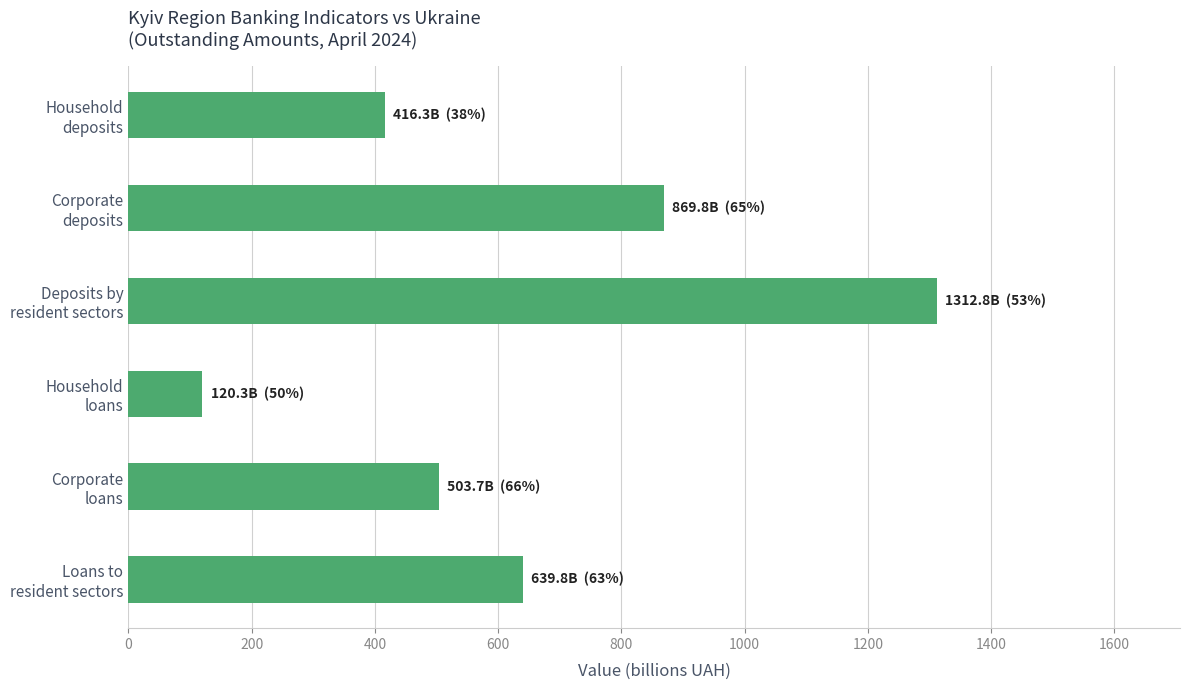

What is the difference between the second highest and minimum values?

749.5